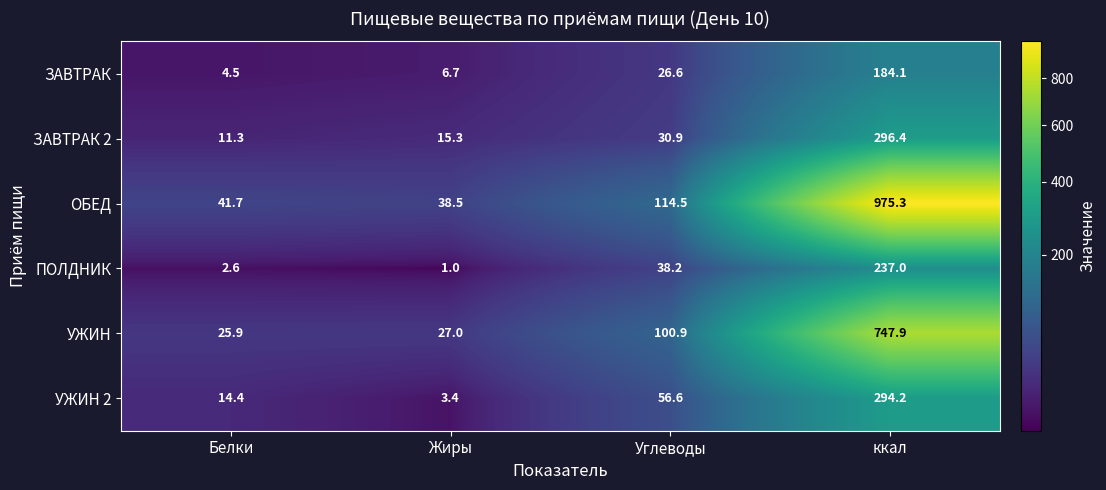

At how many categories does at least one series exceed 219?

1